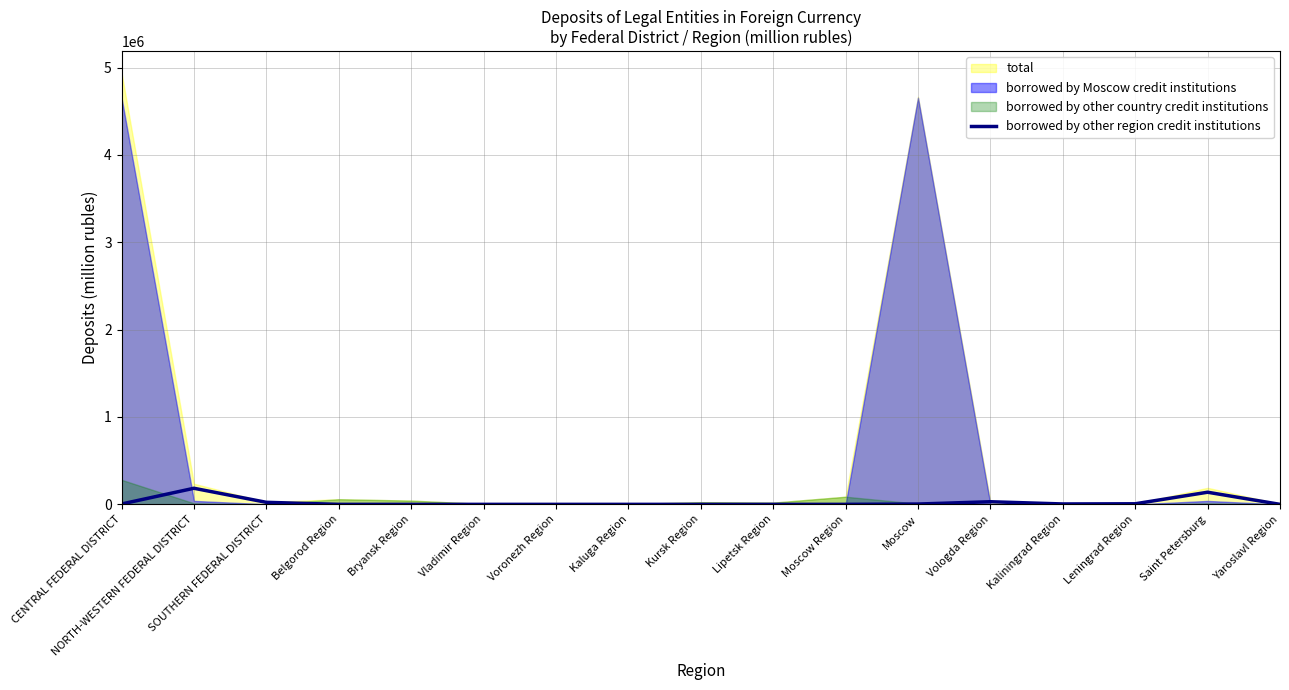

The chart shows a value of 0 at Voronezh Region. True or false?

True